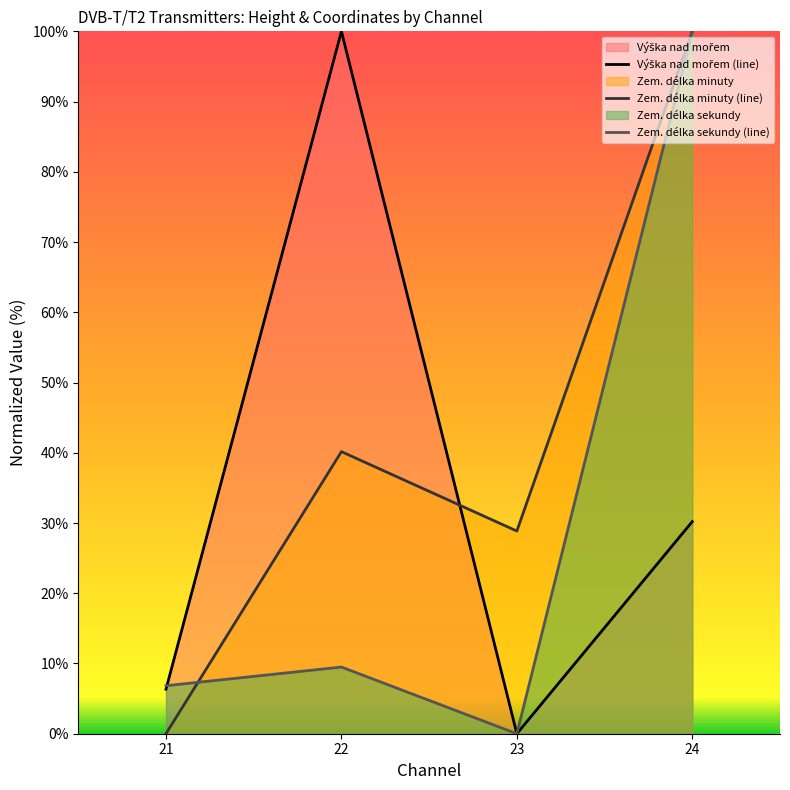

Between 23 and 24, which is larger?

24